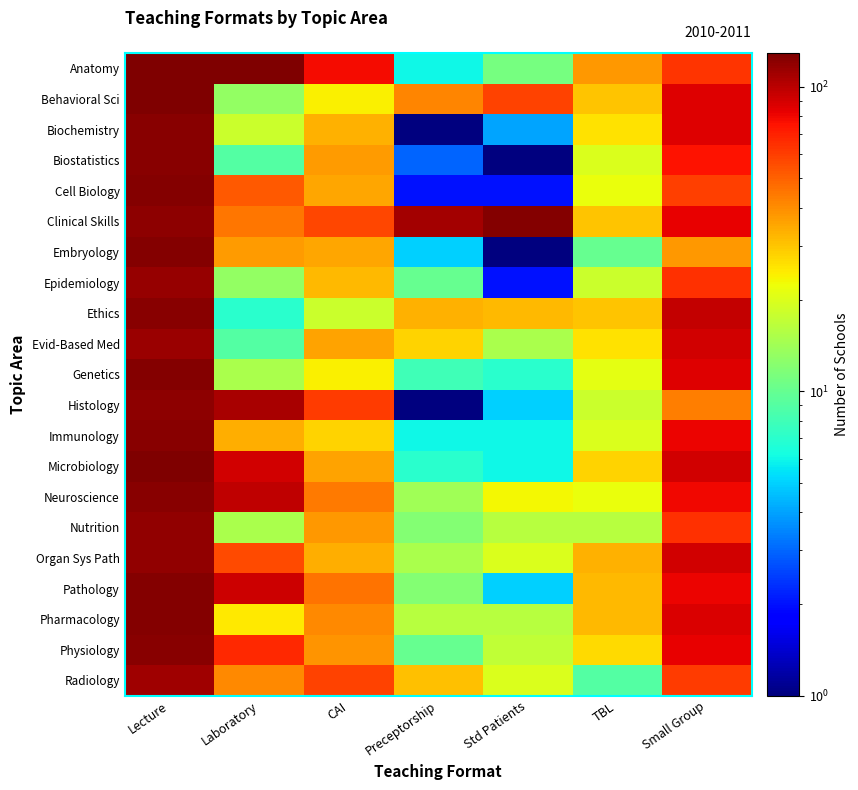

Reading right to left, transcribe all the data shown in this chart.

Anatomy: Small Group=63	TBL=38	Std Patients=11	Preceptorship=6	CAI=78	Laboratory=128	Lecture=129
Behavioral Sci: Small Group=85	TBL=30	Std Patients=59	Preceptorship=42	CAI=24	Laboratory=13	Lecture=128
Biochemistry: Small Group=85	TBL=26	Std Patients=4	Preceptorship=1	CAI=33	Laboratory=18	Lecture=123
Biostatistics: Small Group=75	TBL=20	Std Patients=1	Preceptorship=3	CAI=37	Laboratory=9	Lecture=122
Cell Biology: Small Group=60	TBL=22	Std Patients=2	Preceptorship=2	CAI=35	Laboratory=52	Lecture=125
Clinical Skills: Small Group=82	TBL=30	Std Patients=126	Preceptorship=110	CAI=58	Laboratory=45	Lecture=121
Embryology: Small Group=38	TBL=10	Std Patients=1	Preceptorship=5	CAI=35	Laboratory=37	Lecture=125
Epidemiology: Small Group=64	TBL=18	Std Patients=2	Preceptorship=10	CAI=32	Laboratory=13	Lecture=117
Ethics: Small Group=96	TBL=30	Std Patients=32	Preceptorship=33	CAI=18	Laboratory=7	Lecture=122
Evid-Based Med: Small Group=90	TBL=26	Std Patients=15	Preceptorship=28	CAI=36	Laboratory=9	Lecture=113
Genetics: Small Group=86	TBL=21	Std Patients=7	Preceptorship=8	CAI=24	Laboratory=15	Lecture=125
Histology: Small Group=43	TBL=18	Std Patients=5	Preceptorship=1	CAI=61	Laboratory=107	Lecture=120
Immunology: Small Group=81	TBL=20	Std Patients=6	Preceptorship=6	CAI=28	Laboratory=34	Lecture=123
Microbiology: Small Group=90	TBL=28	Std Patients=6	Preceptorship=7	CAI=36	Laboratory=91	Lecture=127
Neuroscience: Small Group=80	TBL=22	Std Patients=23	Preceptorship=14	CAI=44	Laboratory=98	Lecture=124
Nutrition: Small Group=65	TBL=16	Std Patients=16	Preceptorship=12	CAI=38	Laboratory=15	Lecture=119
Organ Sys Path: Small Group=91	TBL=33	Std Patients=20	Preceptorship=15	CAI=34	Laboratory=57	Lecture=118
Pathology: Small Group=81	TBL=32	Std Patients=5	Preceptorship=12	CAI=46	Laboratory=92	Lecture=126
Pharmacology: Small Group=87	TBL=32	Std Patients=16	Preceptorship=16	CAI=41	Laboratory=25	Lecture=126
Physiology: Small Group=83	TBL=27	Std Patients=17	Preceptorship=10	CAI=39	Laboratory=67	Lecture=123
Radiology: Small Group=61	TBL=9	Std Patients=20	Preceptorship=31	CAI=59	Laboratory=41	Lecture=111